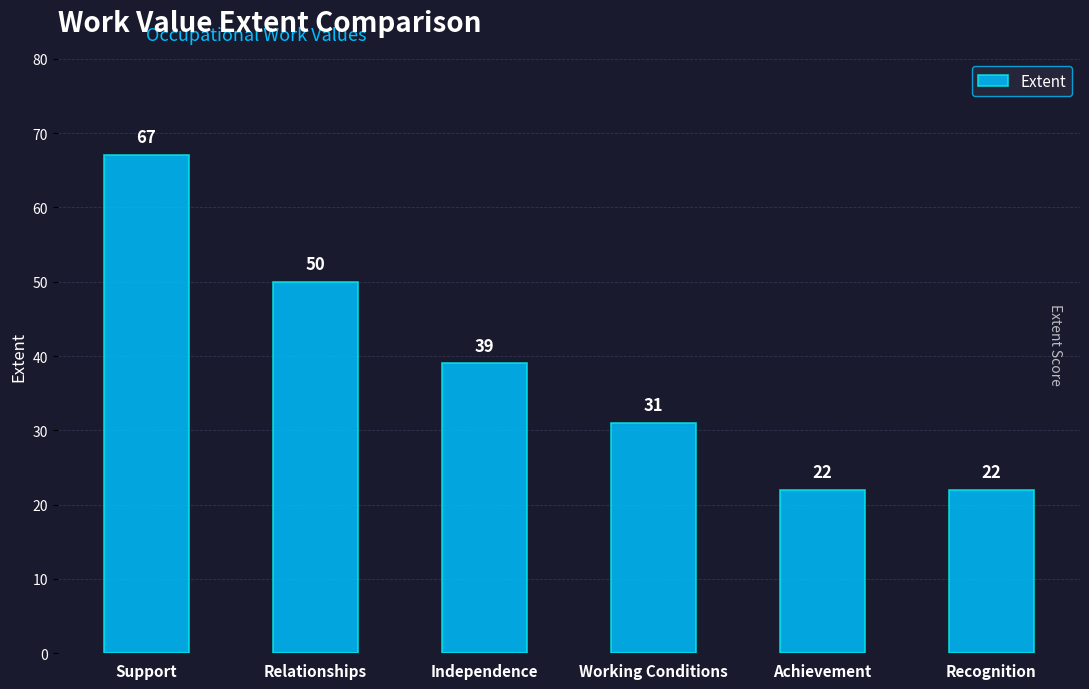

How many distinct data groups are displayed?

1